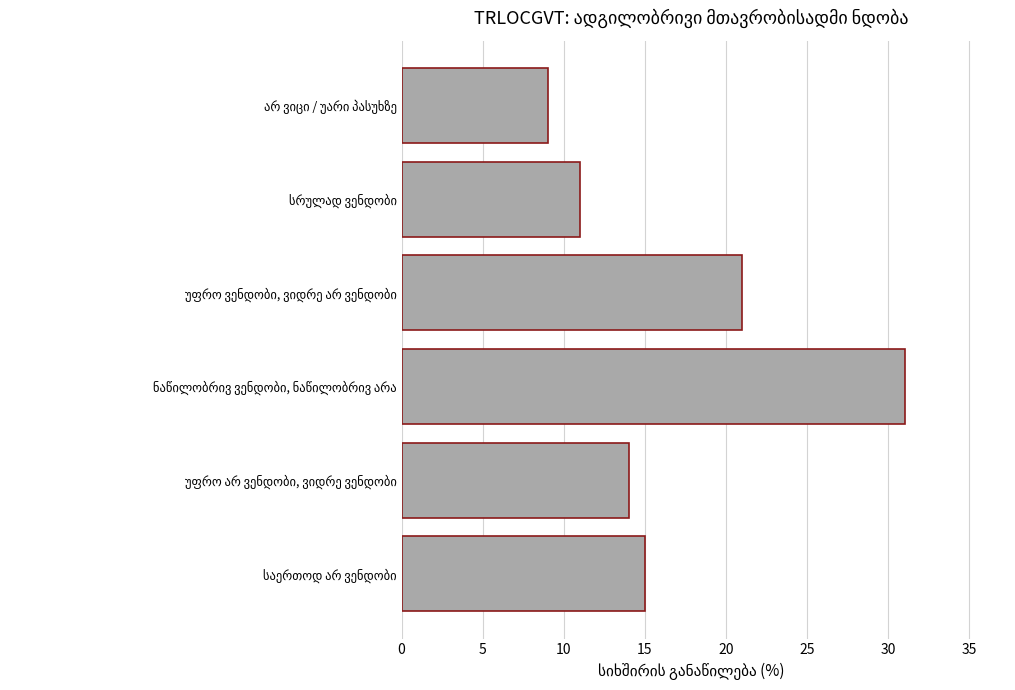

What is the sum of all values?

101